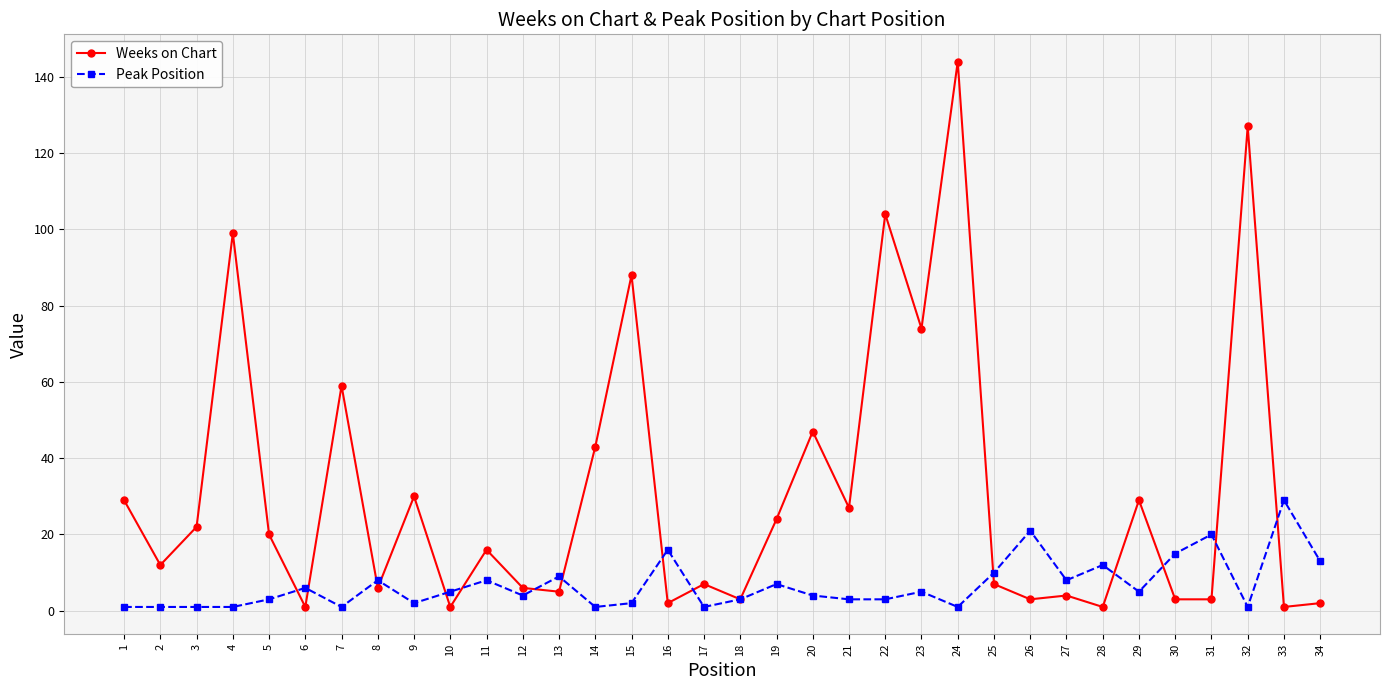

Which series has the widest spread of values?

Weeks on Chart